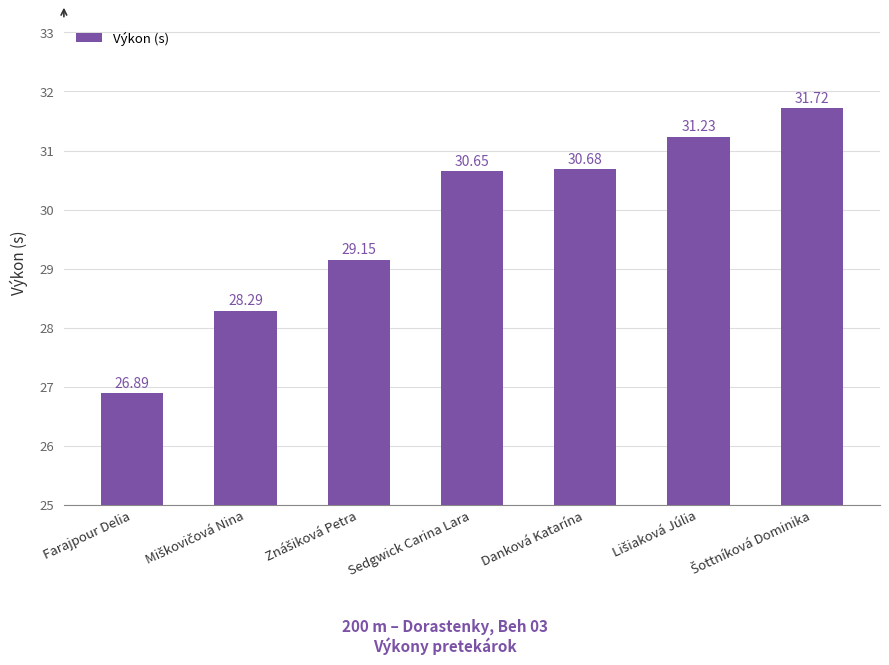

Count the number of values greater than 30.

4